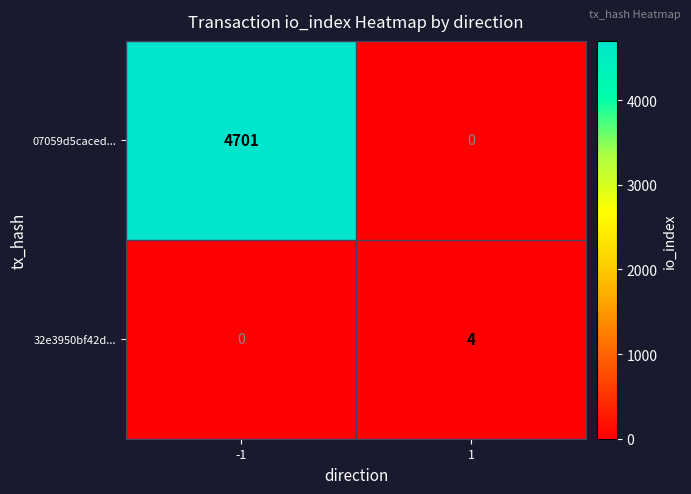

At how many categories does at least one series exceed 648?

1